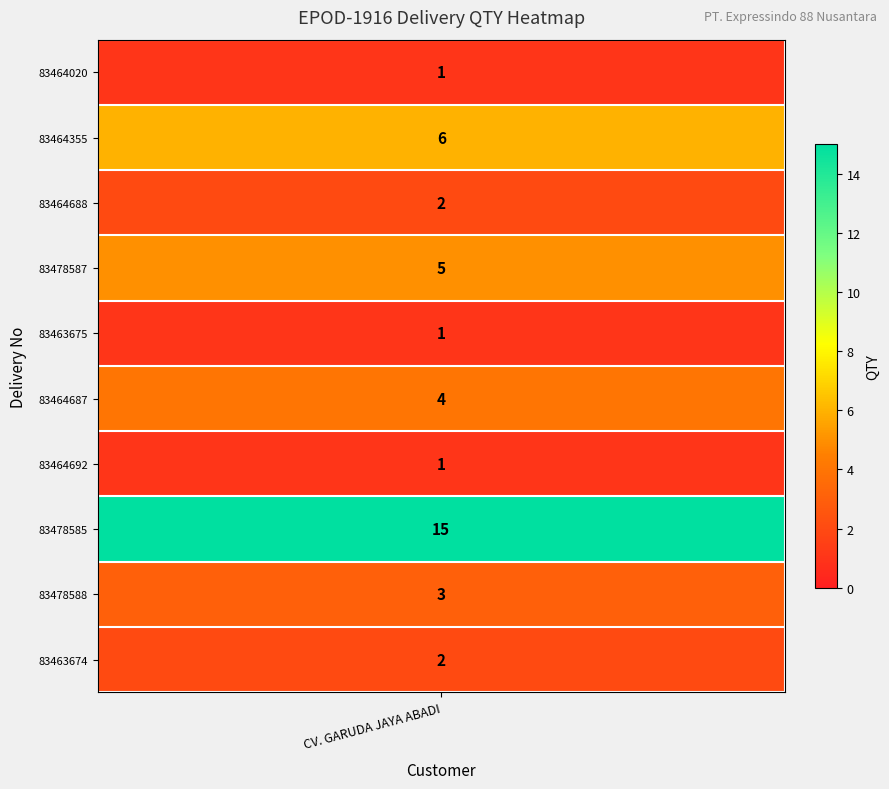

Where is the data nearest to the value 8?

83464355